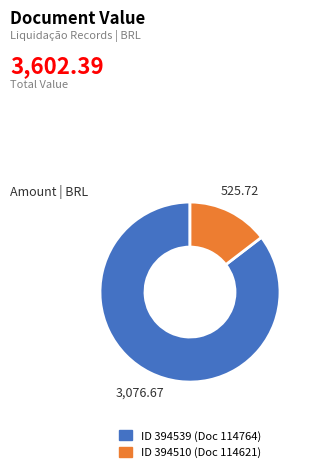

Is there any slice that represents more than half of the pie?

Yes